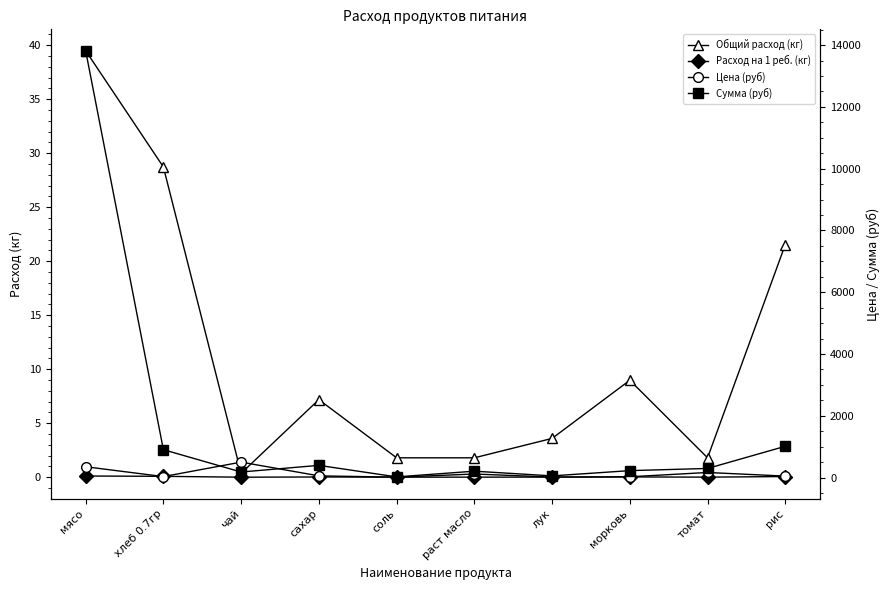

Between хлеб 0.7гр and раст масло, which is larger?

хлеб 0.7гр